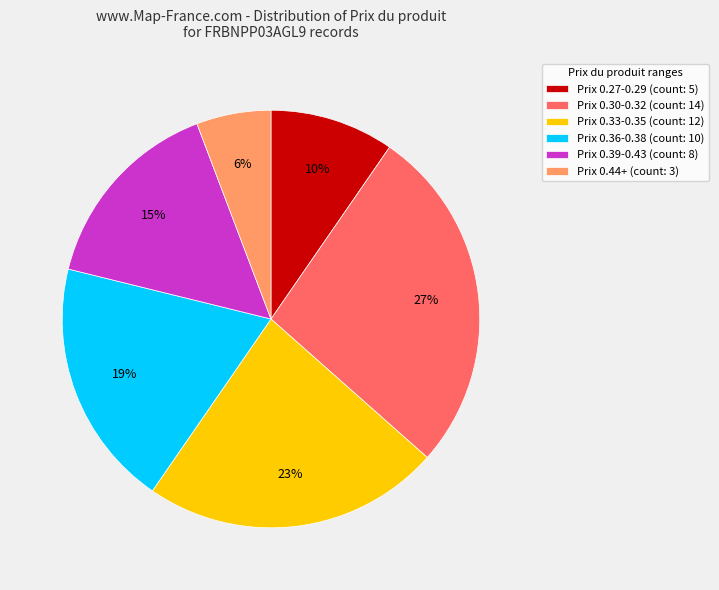

To the nearest percent, what is the difference between the largest and smallest slice percentages?

21%